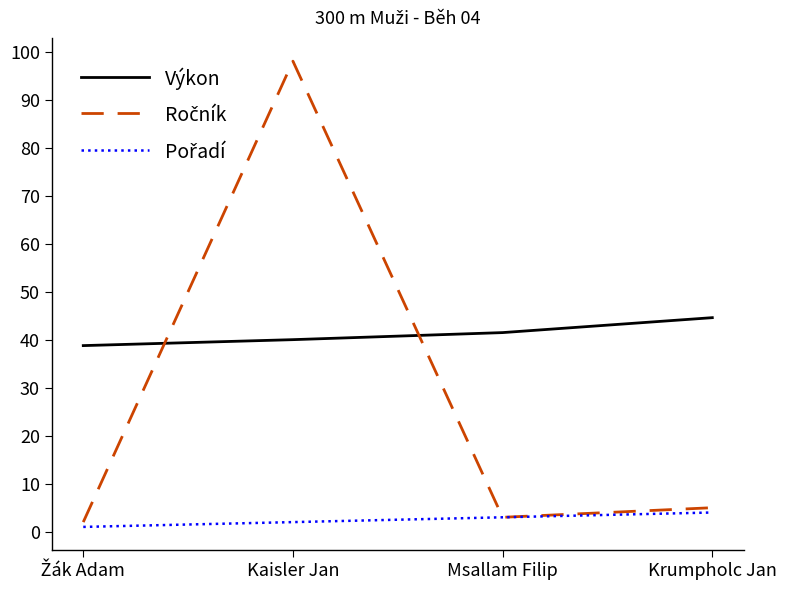

What is the spread (max minus min) of values at Msallam Filip?

38.5